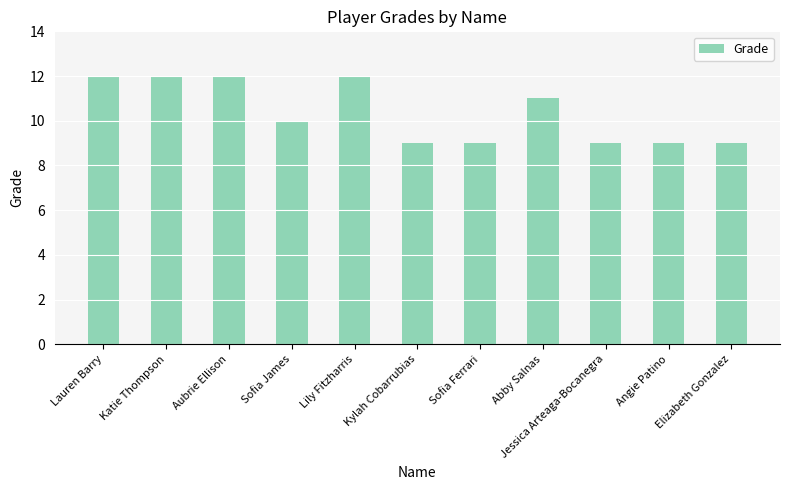

The value at Lily Fitzharris is 12. True or false?

True